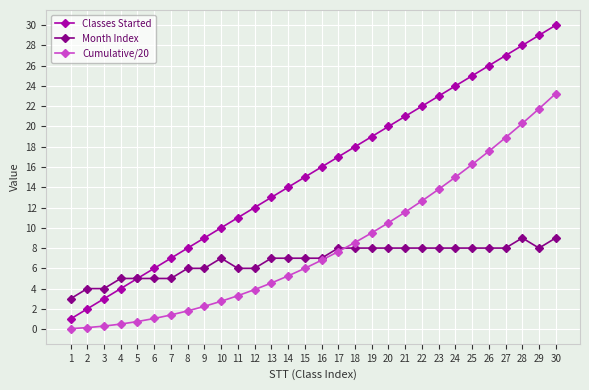

How many data points does each series have?

30